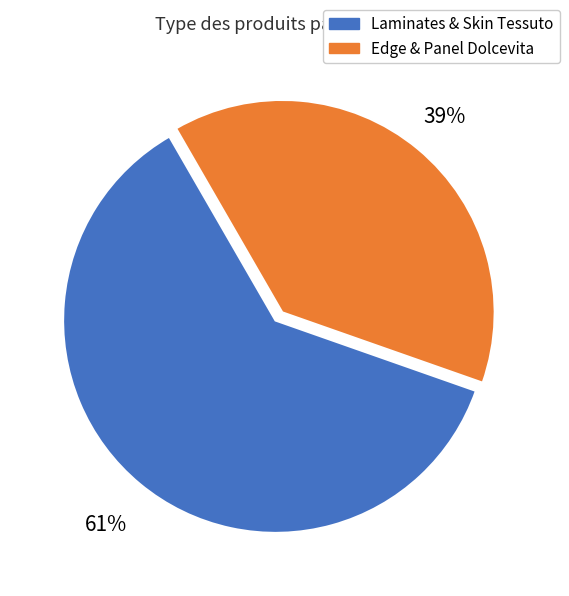

Is it true that Edge & Panel Dolcevita is 28% of the pie?

False